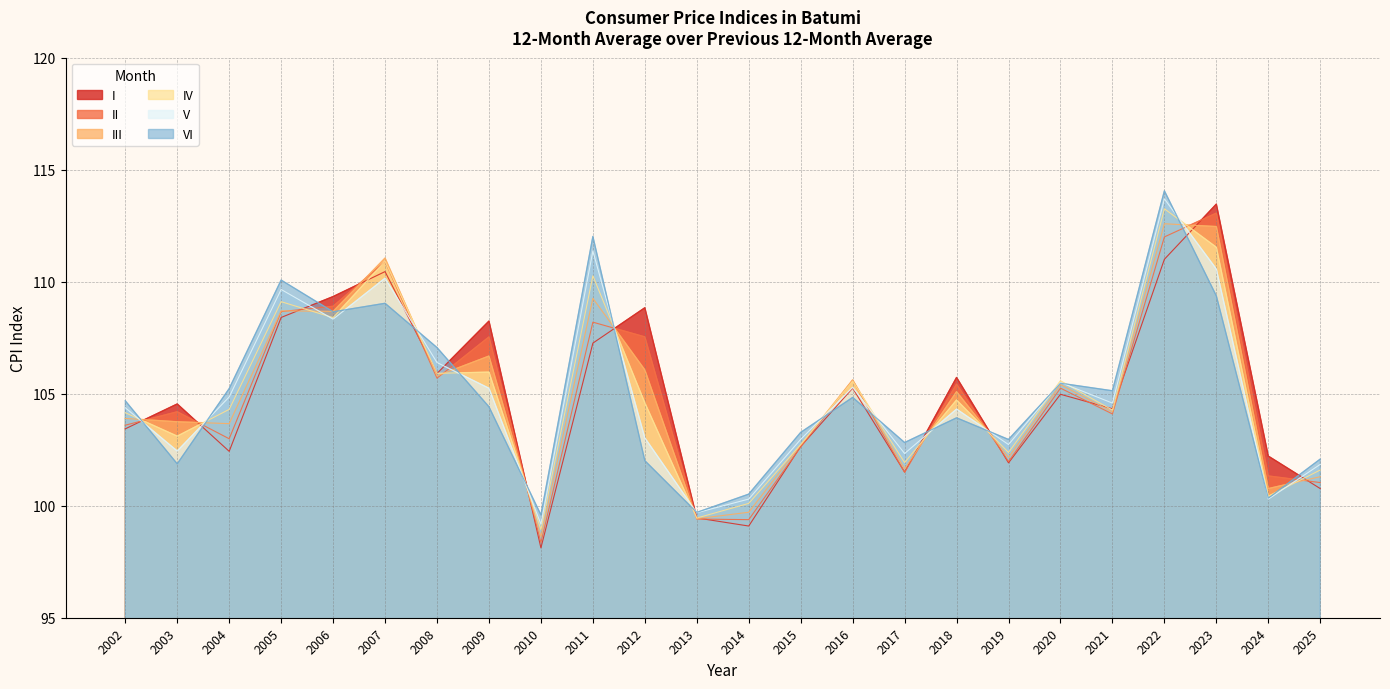

At how many categories does at least one series exceed 112?

3